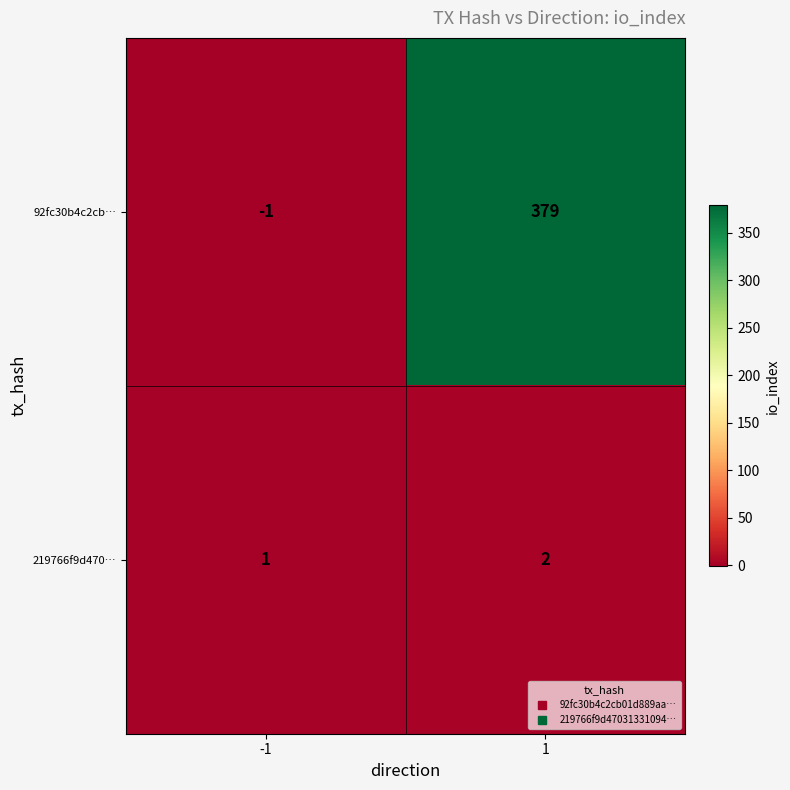

Reading left to right, transcribe all the data shown in this chart.

92fc30b4c2cb…: -1	379
219766f9d470…: 1	2